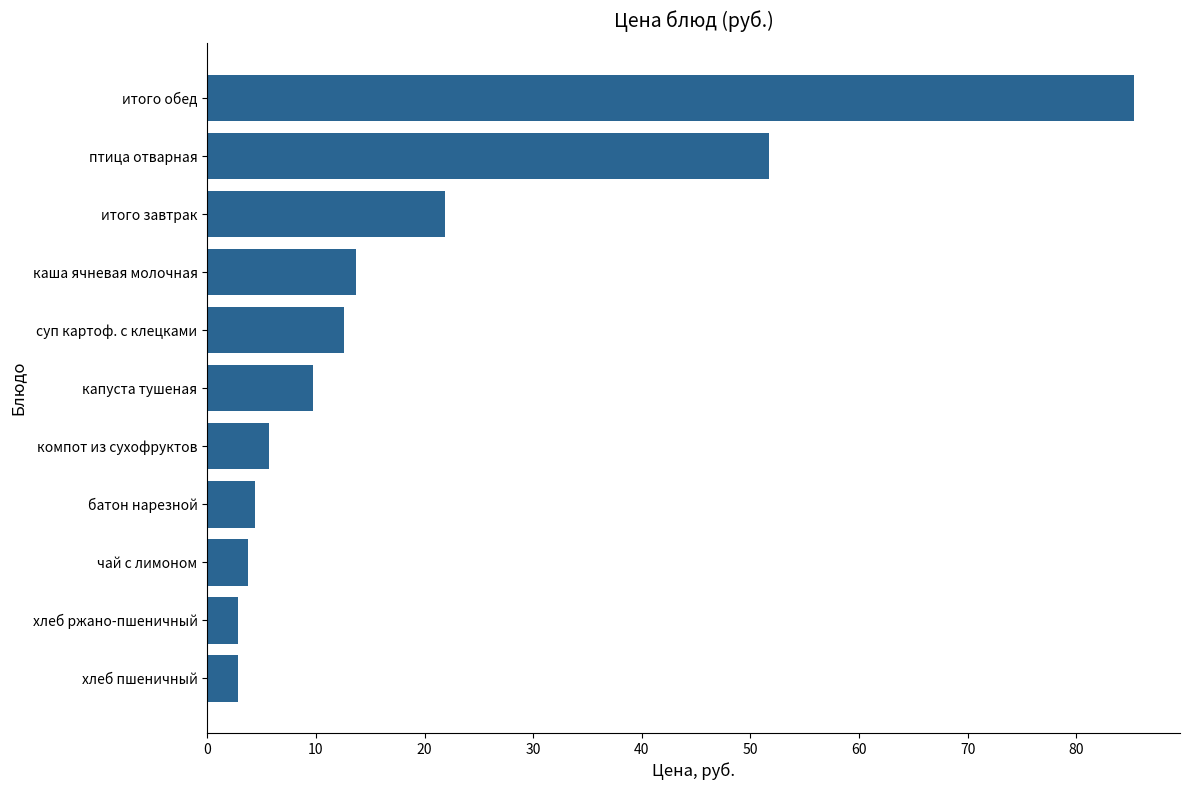

What is the minimum value shown in the chart?

2.8